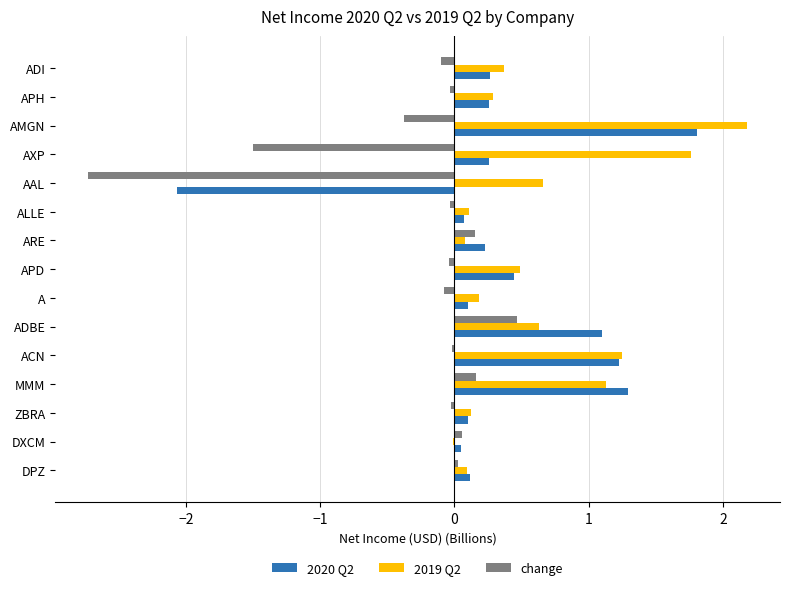

What is the sum of all 2020 Q2 values?

5.3